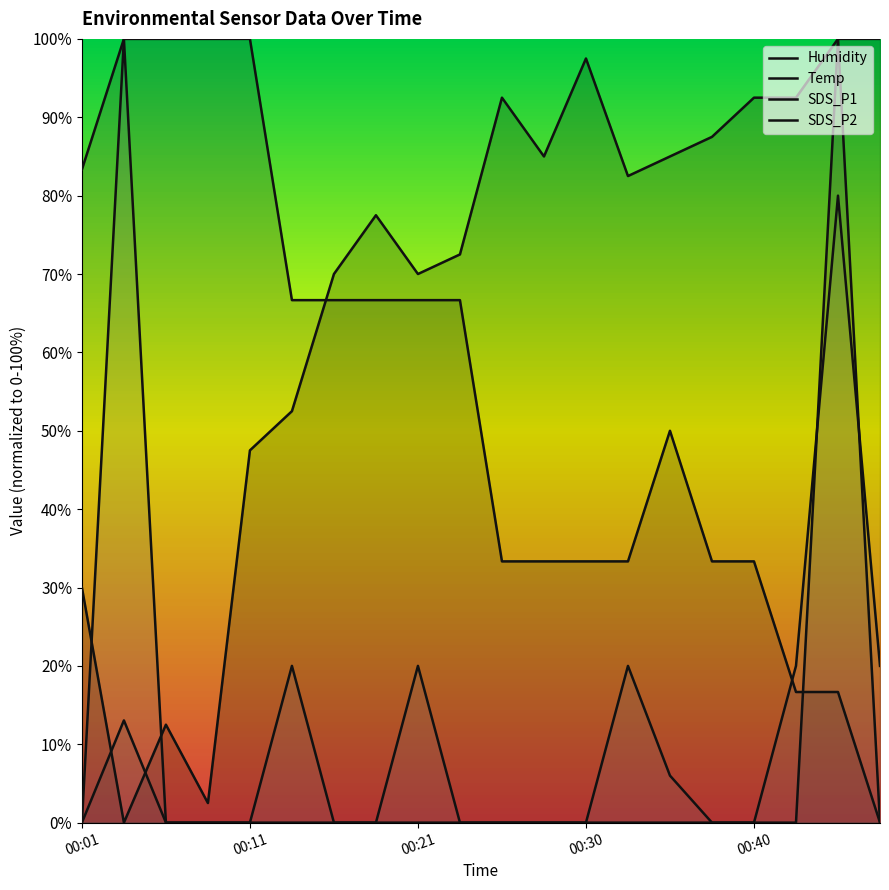

Reading left to right, what are all the values shown in this chart?

Humidity: 30.0	0.0	12.5	2.5	47.5	52.5	70.0	77.5	70.0	72.5	92.5	85.0	97.5	82.5	85.0	87.5	92.5	92.5	100.0	100.0
Temp: 83.3	100.0	100.0	100.0	100.0	66.7	66.7	66.7	66.7	66.7	33.3	33.3	33.3	33.3	50.0	33.3	33.3	16.7	16.7	0.0
SDS_P1: 0.0	13.0	0.0	0.0	0.0	0.0	0.0	0.0	0.0	0.0	0.0	0.0	0.0	0.0	0.0	0.0	0.0	0.0	100.0	0.0
SDS_P2: 0.0	100.0	0.0	0.0	0.0	20.0	0.0	0.0	20.0	0.0	0.0	0.0	0.0	20.0	6.0	0.0	0.0	20.0	80.0	20.0